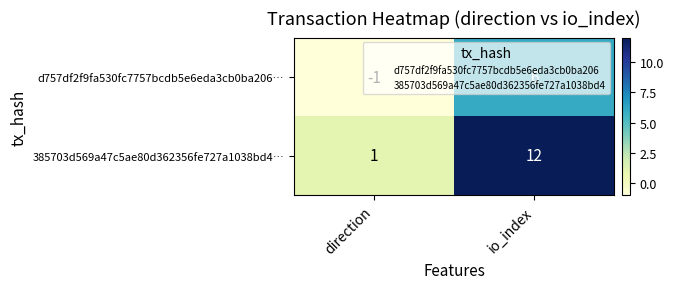

Where is d757df2f9fa530fc7757bcdb5e6eda3cb0ba206… nearest to the value 2?

direction